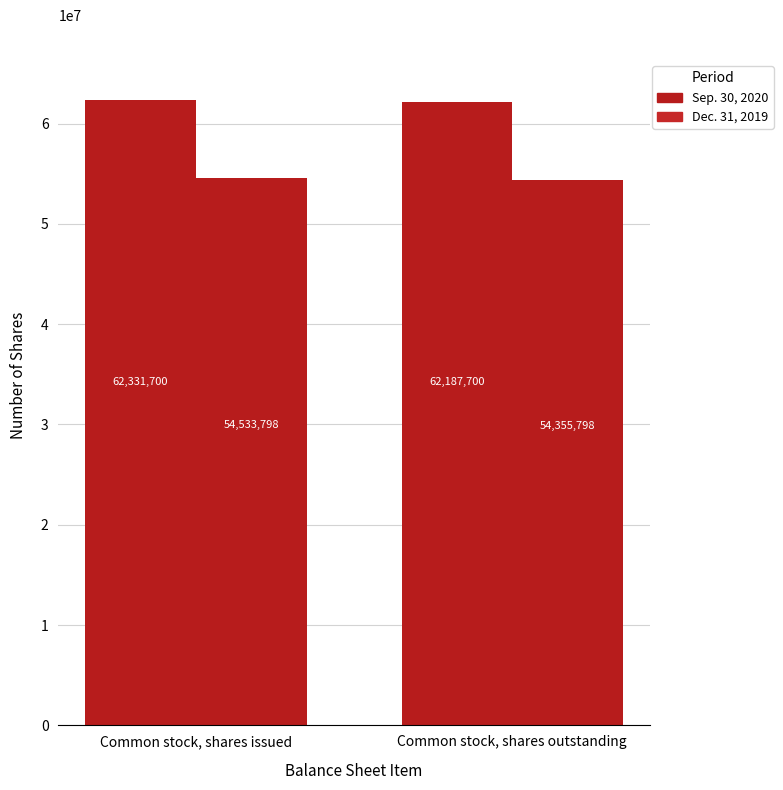

At how many categories does at least one series exceed 56571821?

2